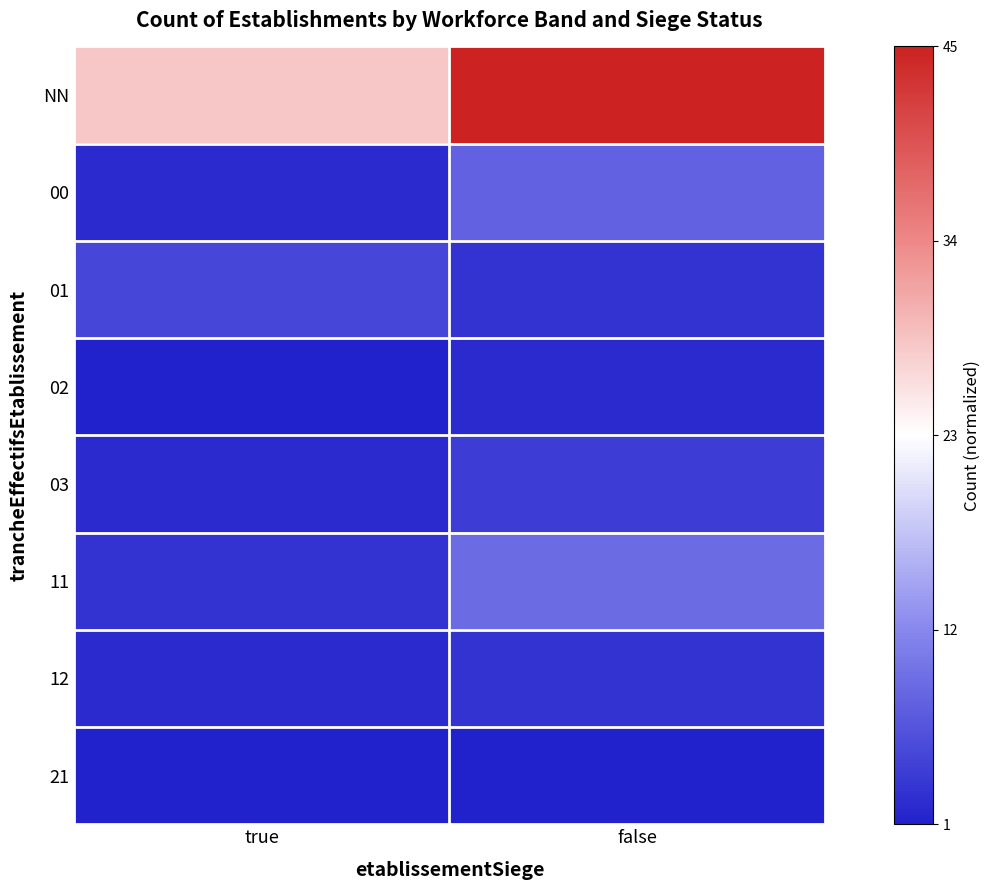

At which category does the chart reach its peak across all series?

false